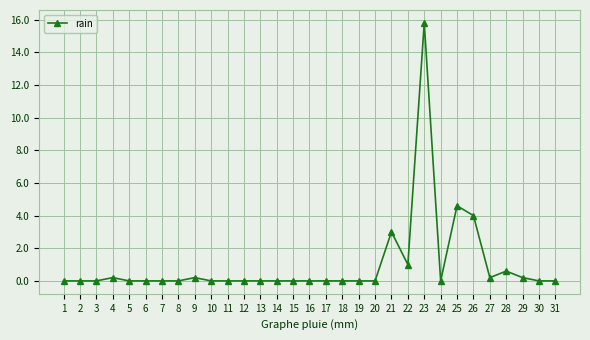

Reading left to right, transcribe all the data shown in this chart.

0.0	0.0	0.0	0.2	0.0	0.0	0.0	0.0	0.2	0.0	0.0	0.0	0.0	0.0	0.0	0.0	0.0	0.0	0.0	0.0	3.0	1.0	15.8	0.0	4.6	4.0	0.2	0.6	0.2	0.0	0.0